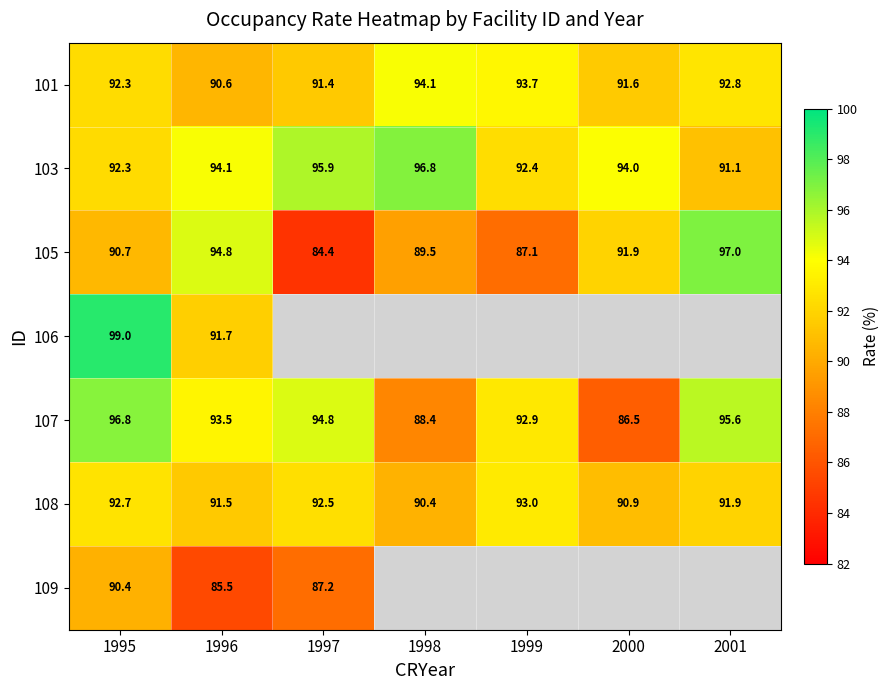

Is the value of 103 at 2001 greater than the value of 106 at 1996?

No